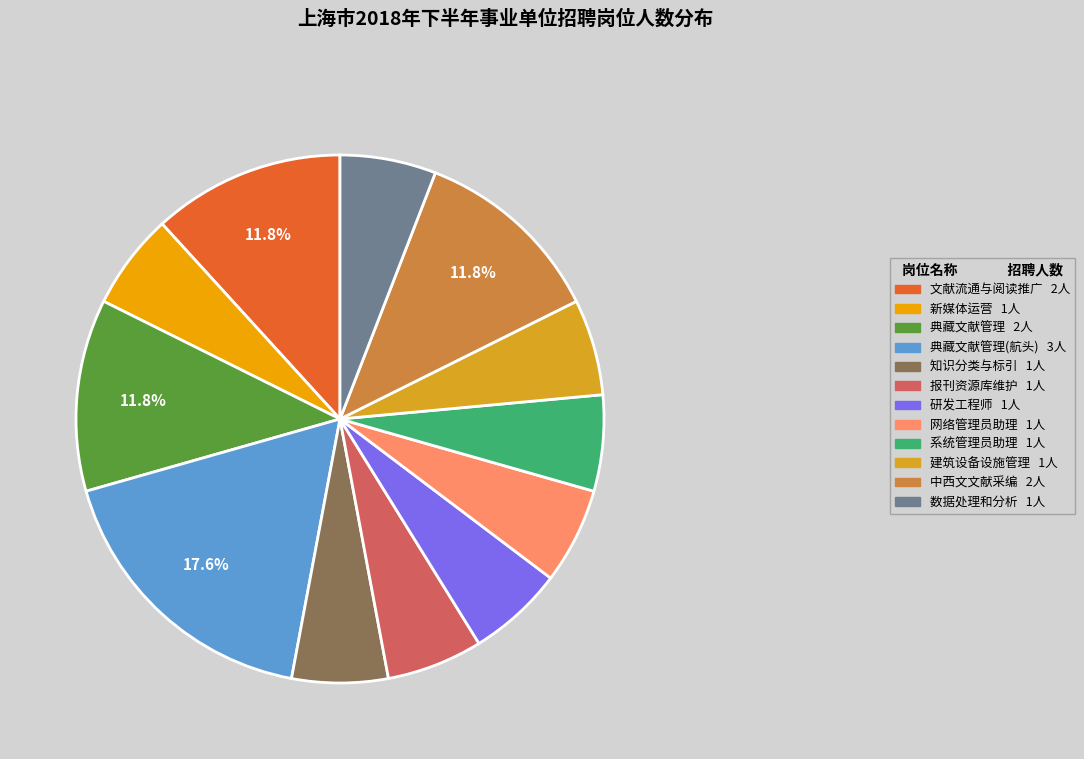

How many segments does this pie chart have?

12